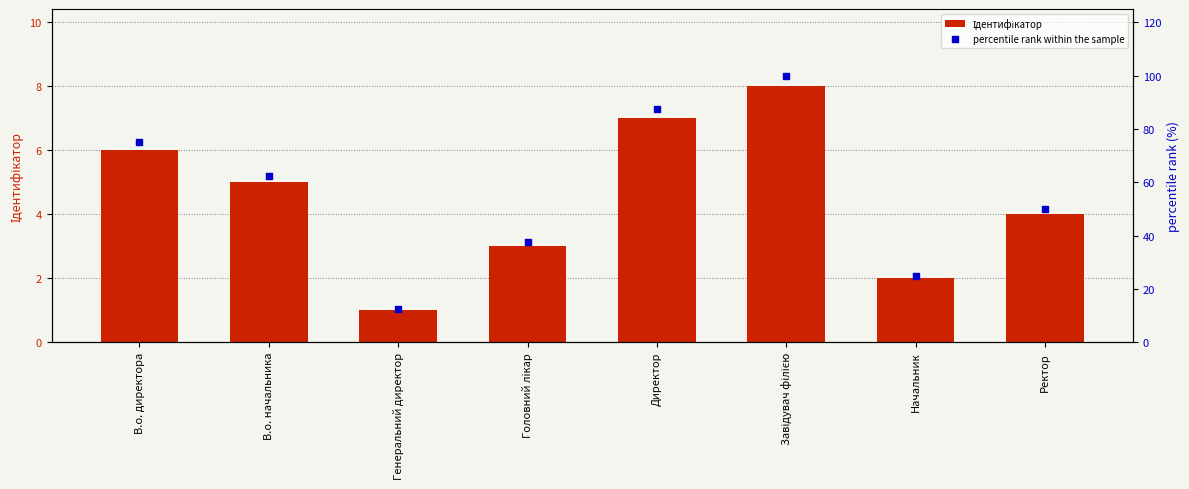

Is the value of Ідентифікатор at Ректор greater than the value of percentile rank within the sample at В.о. директора?

No